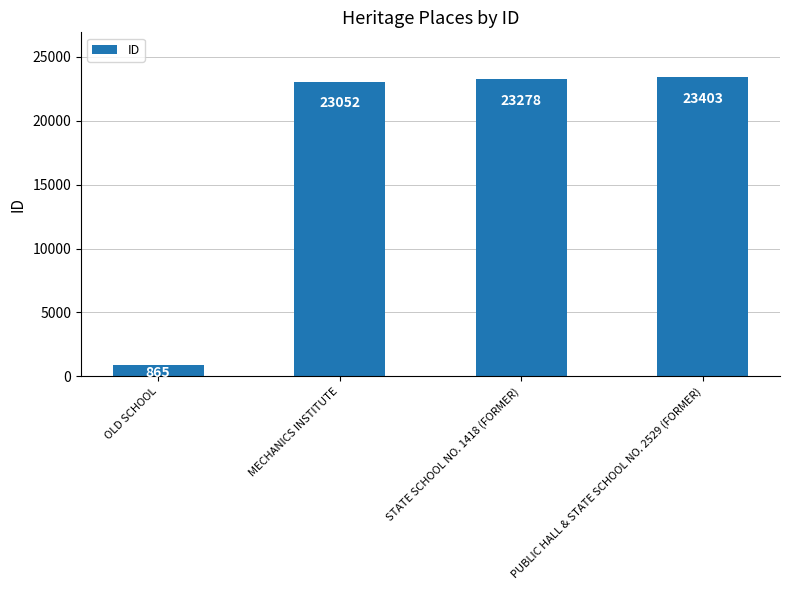

Where is the data nearest to the value 12134?

MECHANICS INSTITUTE